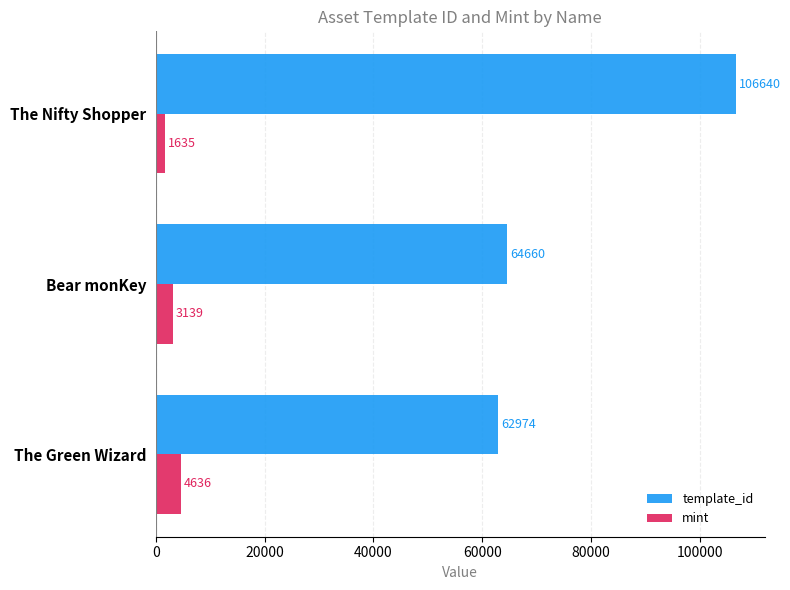

List the labels in order of template_id value, smallest first.

The Green Wizard, Bear monKey, The Nifty Shopper